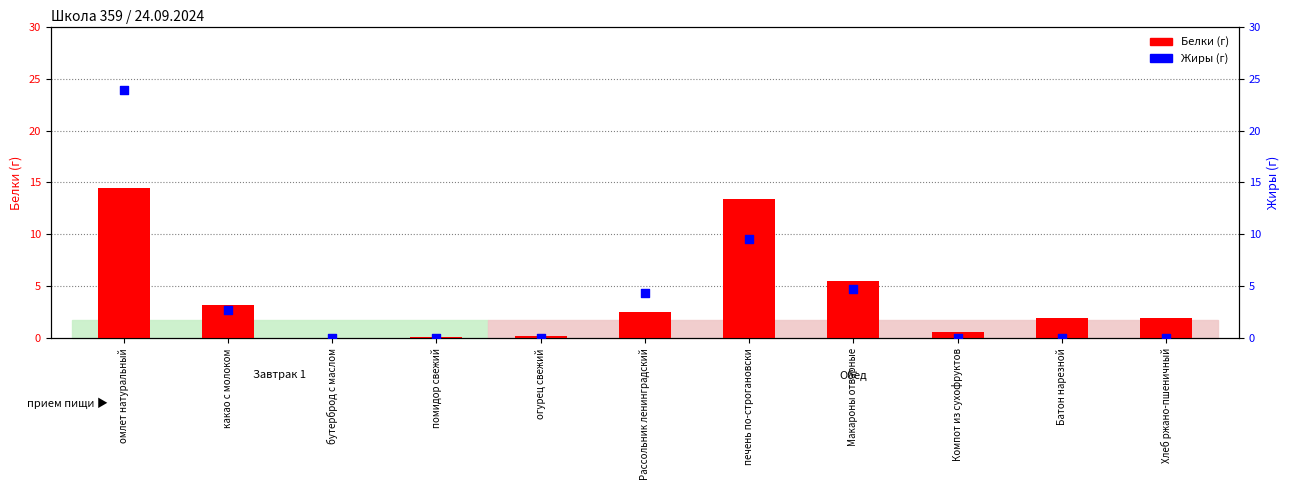

Which series reaches the maximum Y coordinate?

Жиры (г)